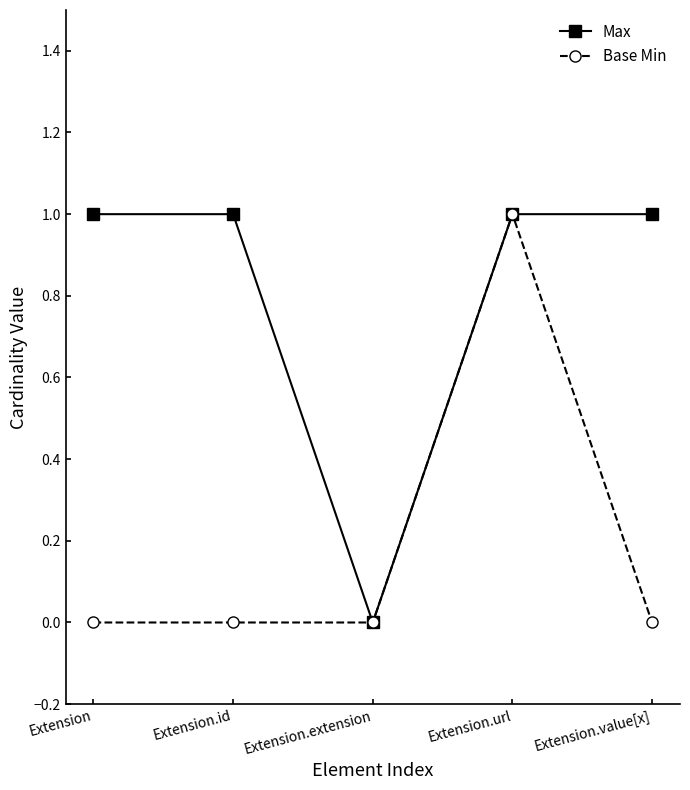

The Max series shows 1 at Extension.id. True or false?

True